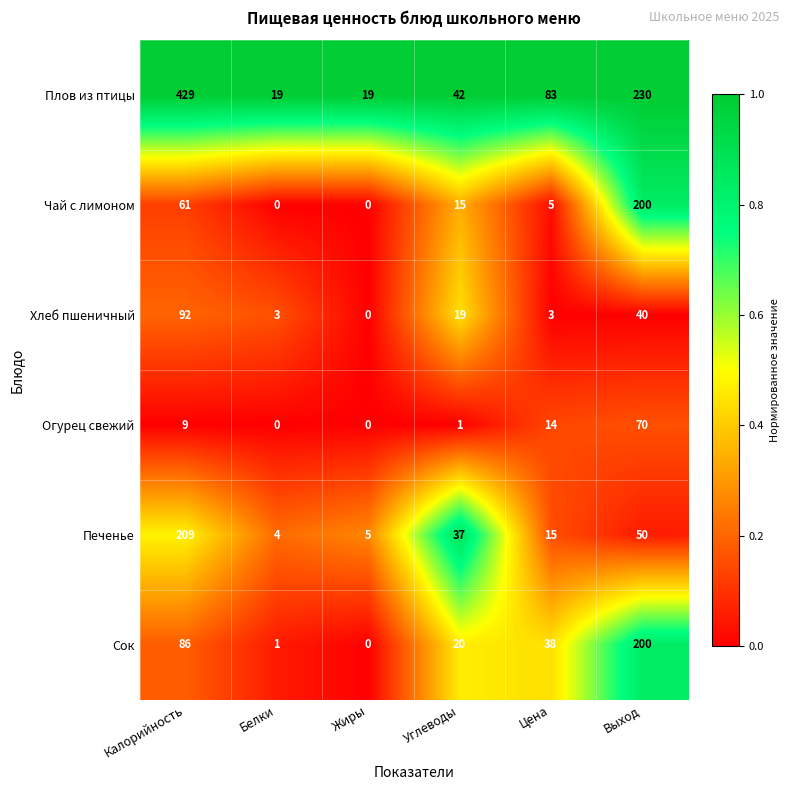

True or false: Печенье has a value of 20 at Цена.

False